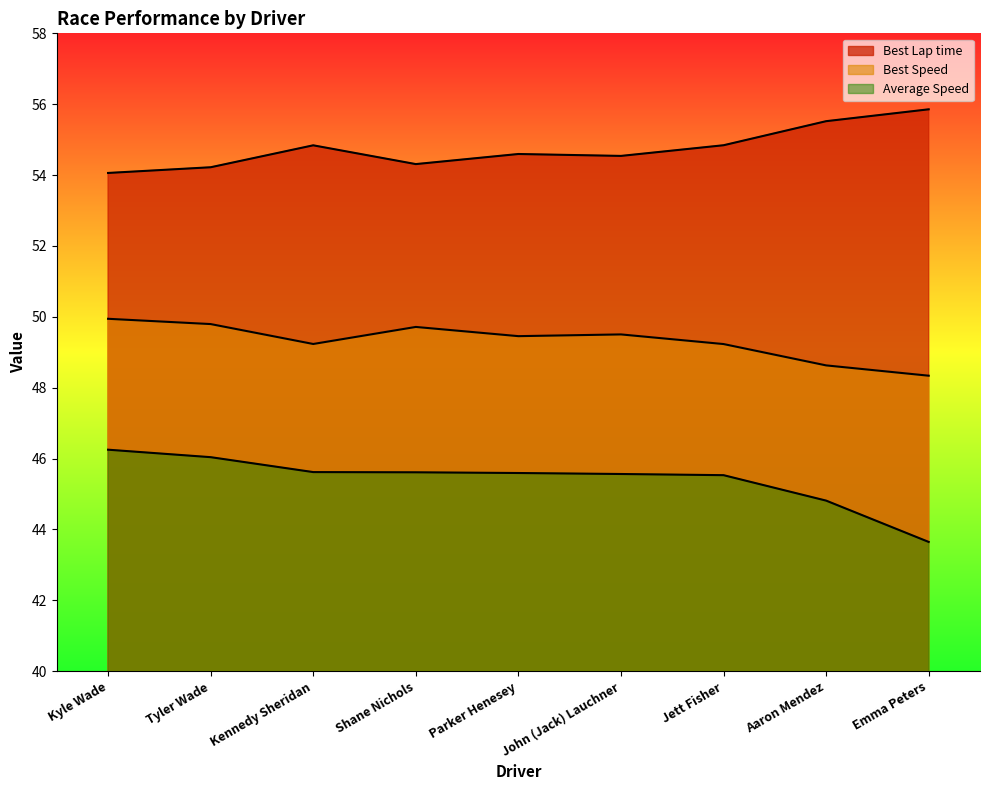

At which category is the sum across all series the highest?

Kyle Wade